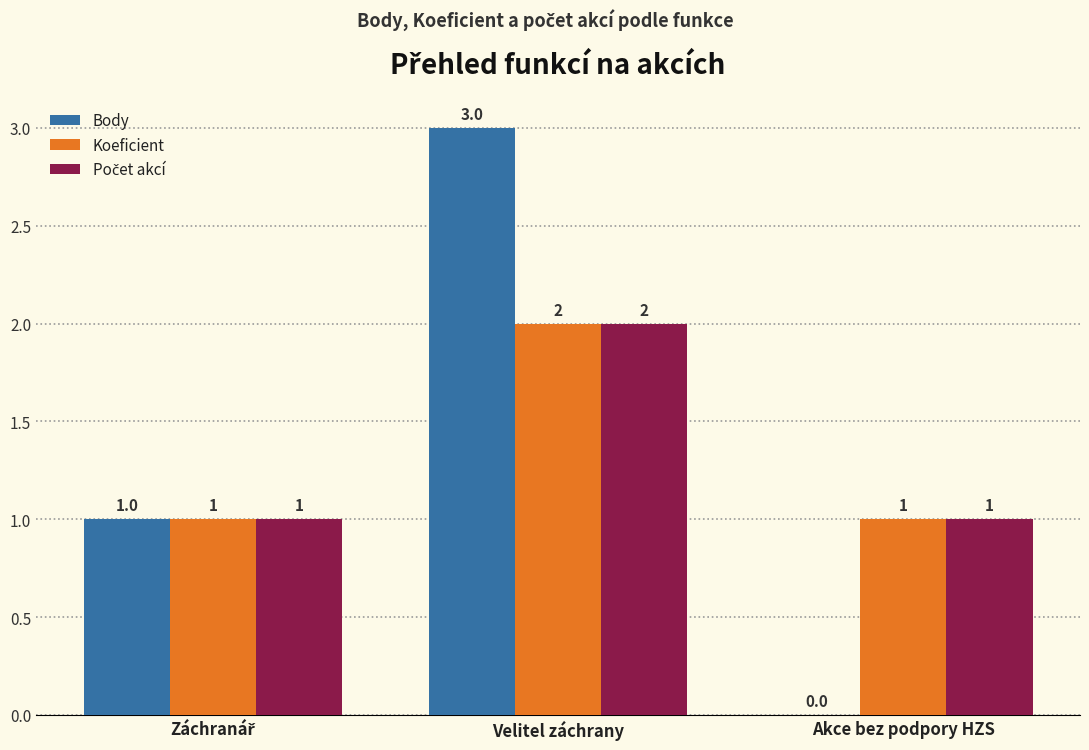

How many data points does each series have?

3